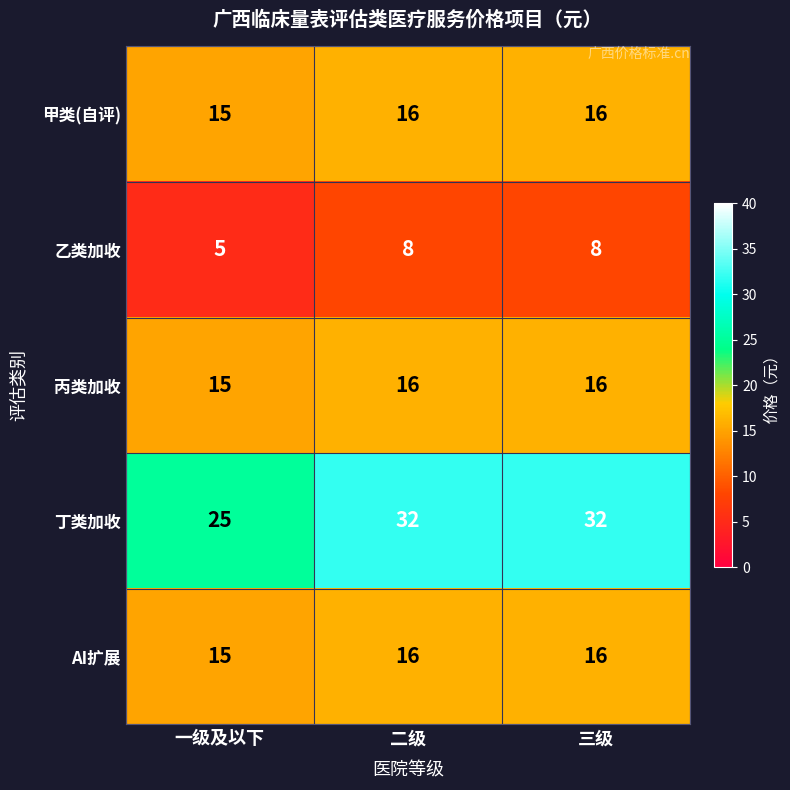

Read the 丙类加收 value at 三级.

16